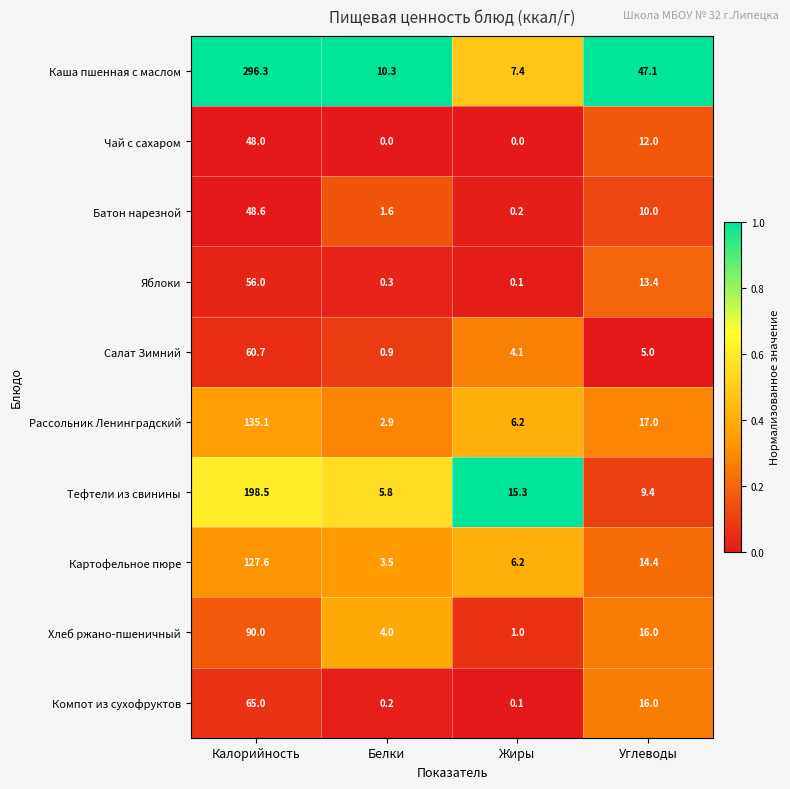

The Салат Зимний series shows 0.9 at Белки. True or false?

True